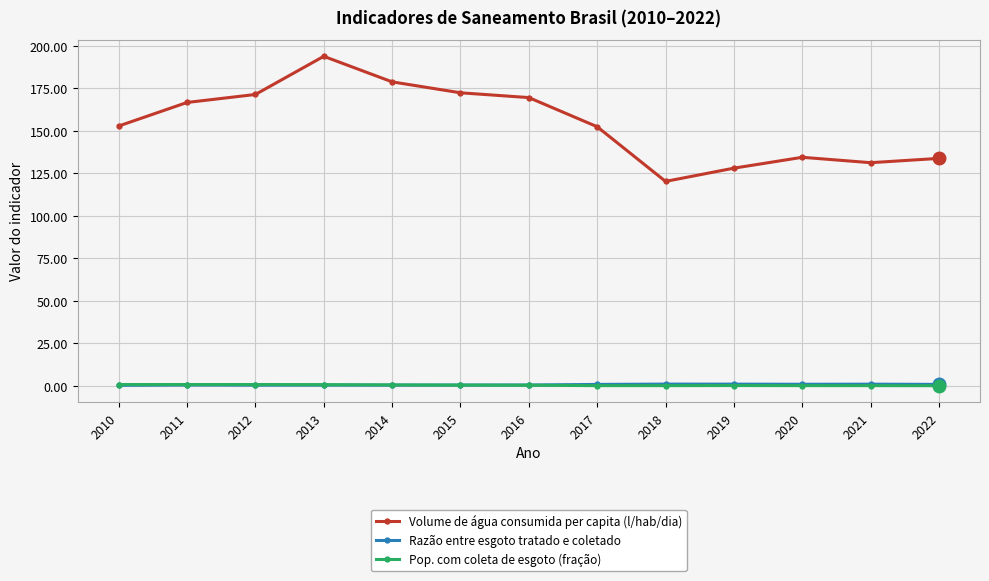

At how many categories does at least one series exceed 68?

13